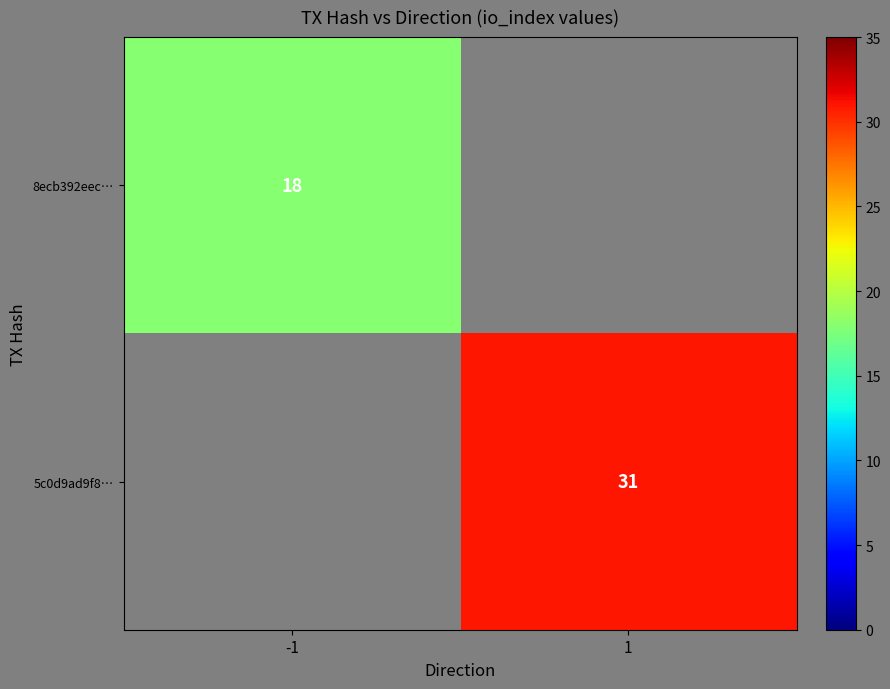

True or false: 8ecb392eec… has a value of 9 at -1.

False